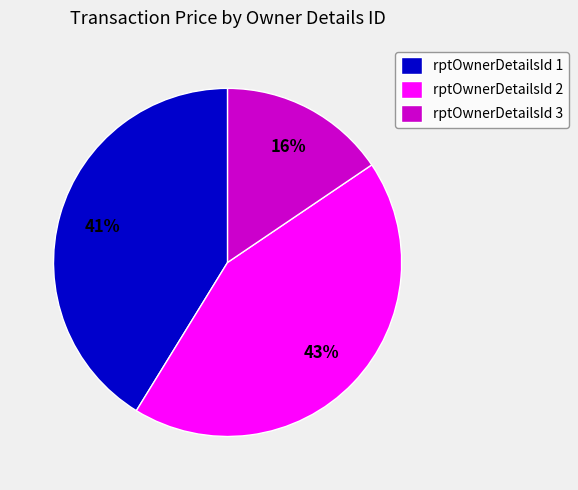

To the nearest percent, what is the average slice percentage?

33%